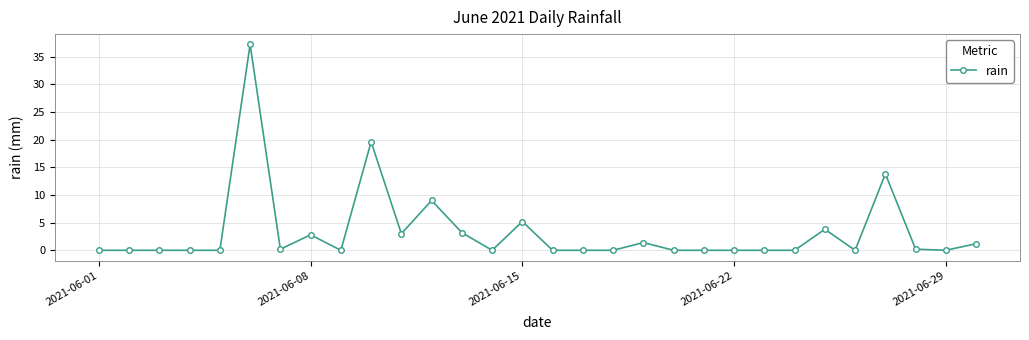

What is the difference between the maximum and second lowest values?

37.2